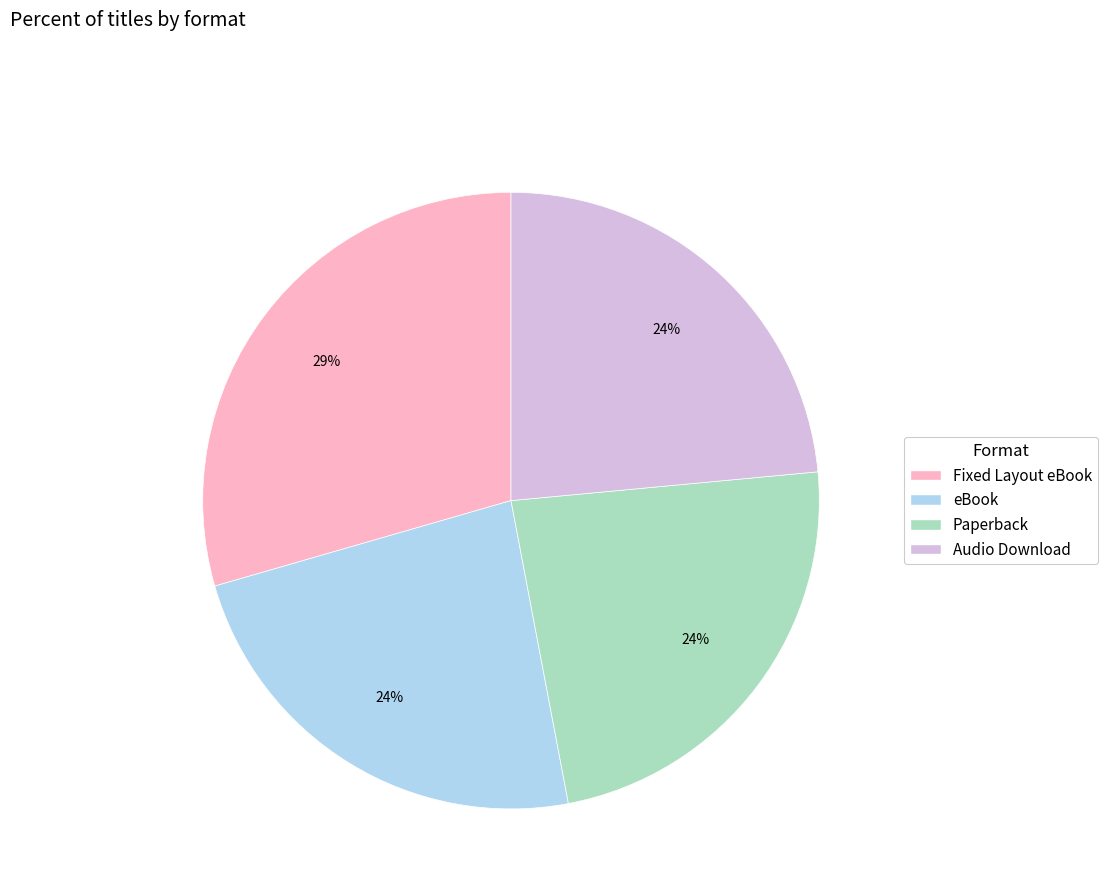

To the nearest percent, what is the average slice percentage?

25%